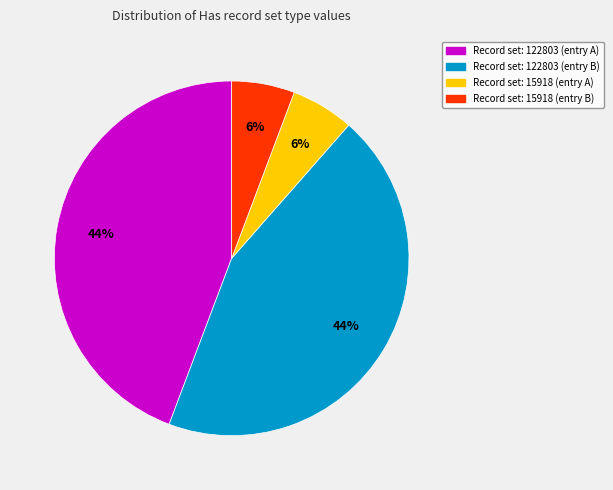

Is there a majority slice in this chart?

No